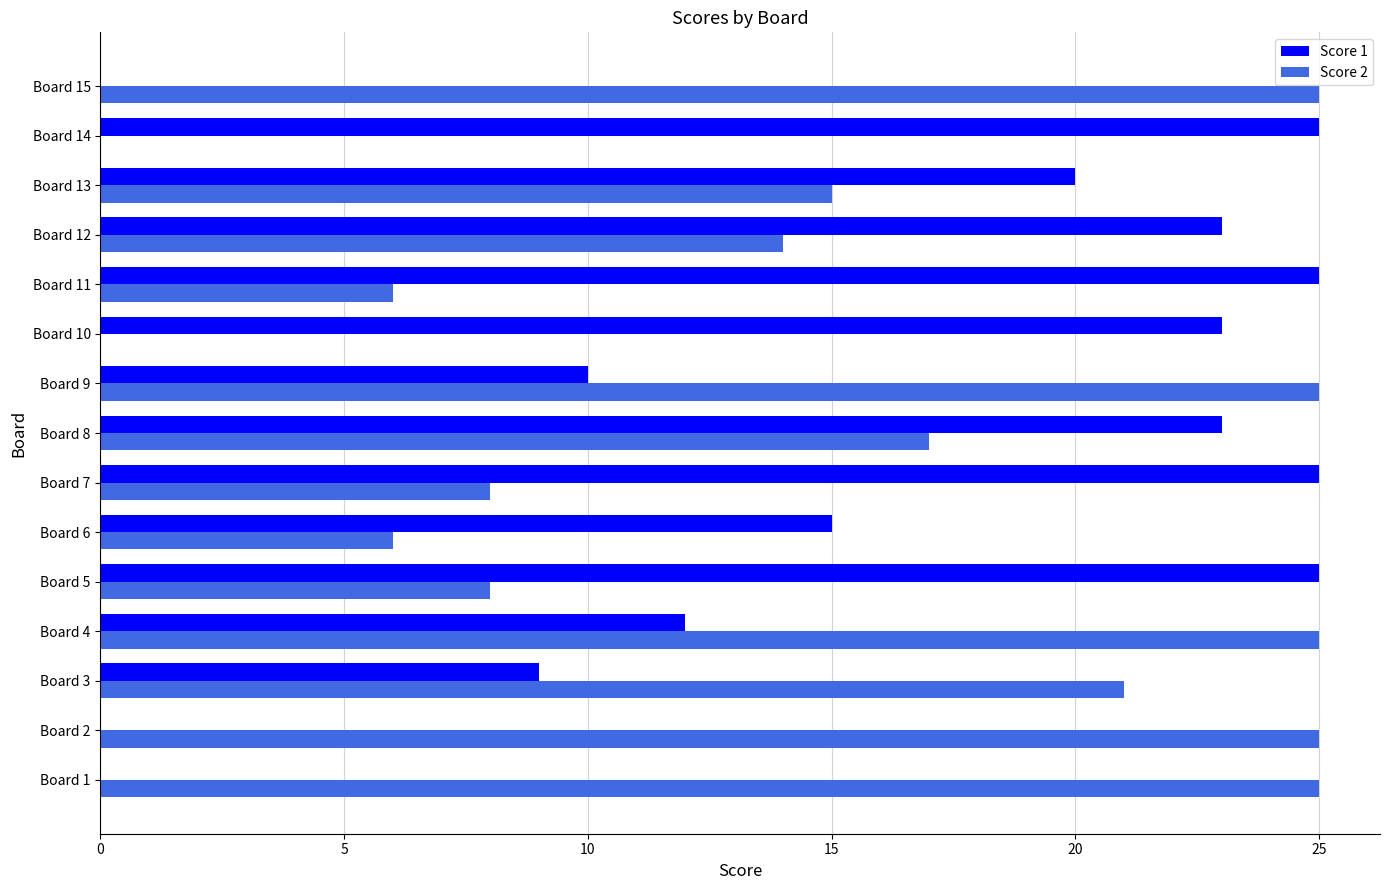

How many distinct data groups are displayed?

2